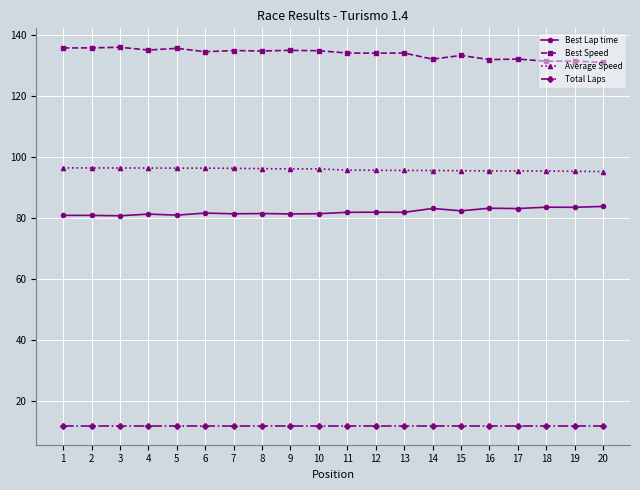

What is the total value across all series at 17?

323.1